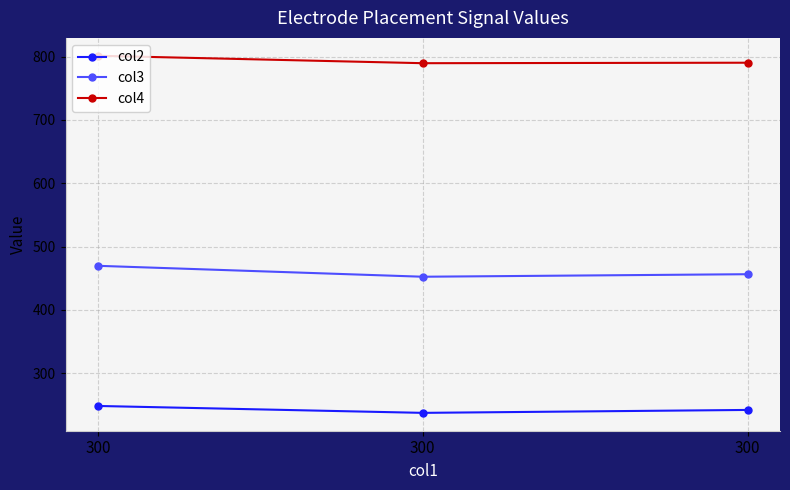

At which label does col2 first exceed 241?

300